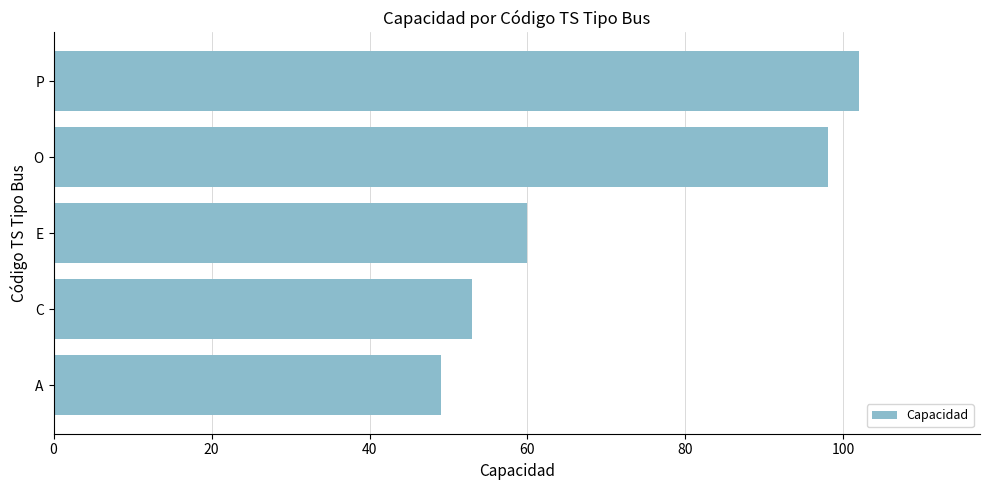

Which label corresponds to the largest value in the chart?

P